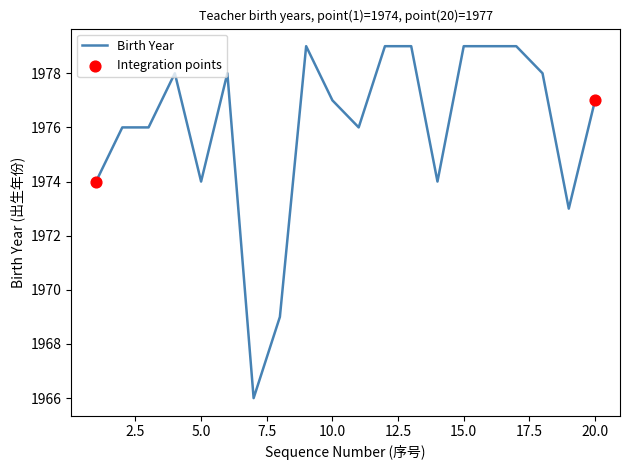

What is the smallest value displayed?

1966